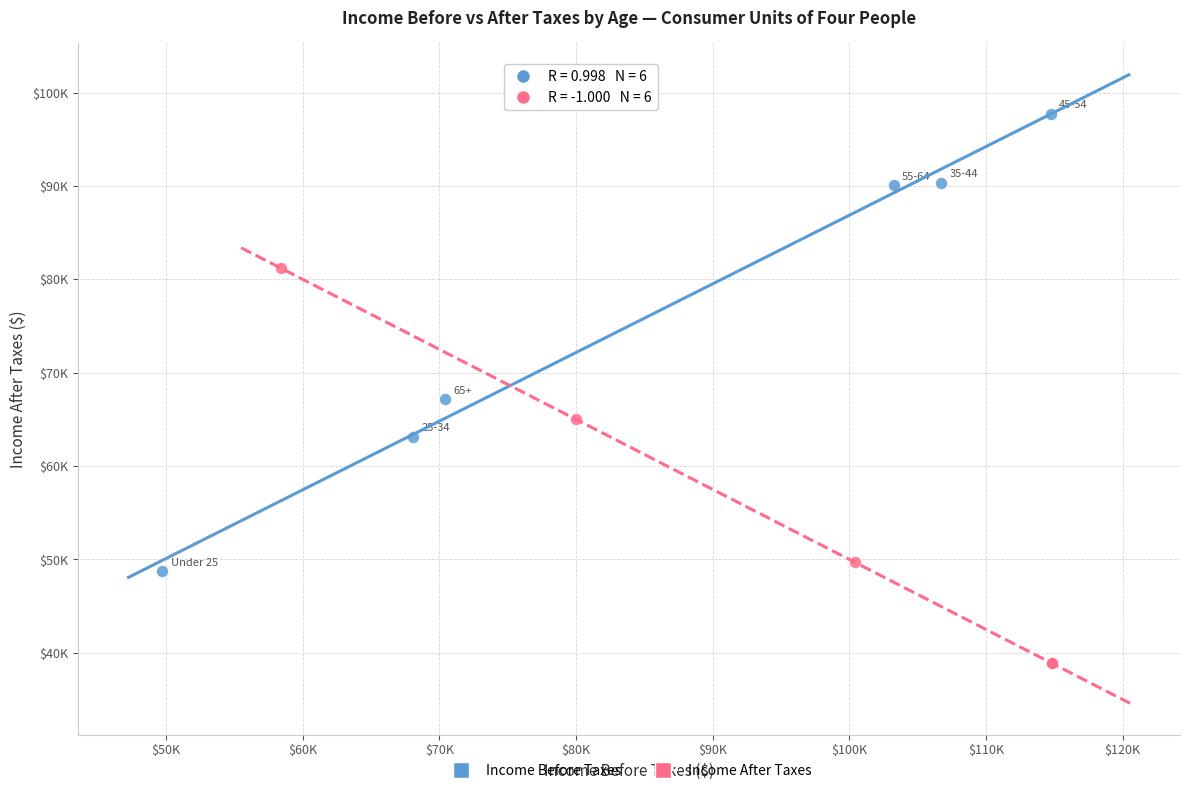

What are all the series names shown in the legend?

Income Before Taxes, Income After Taxes